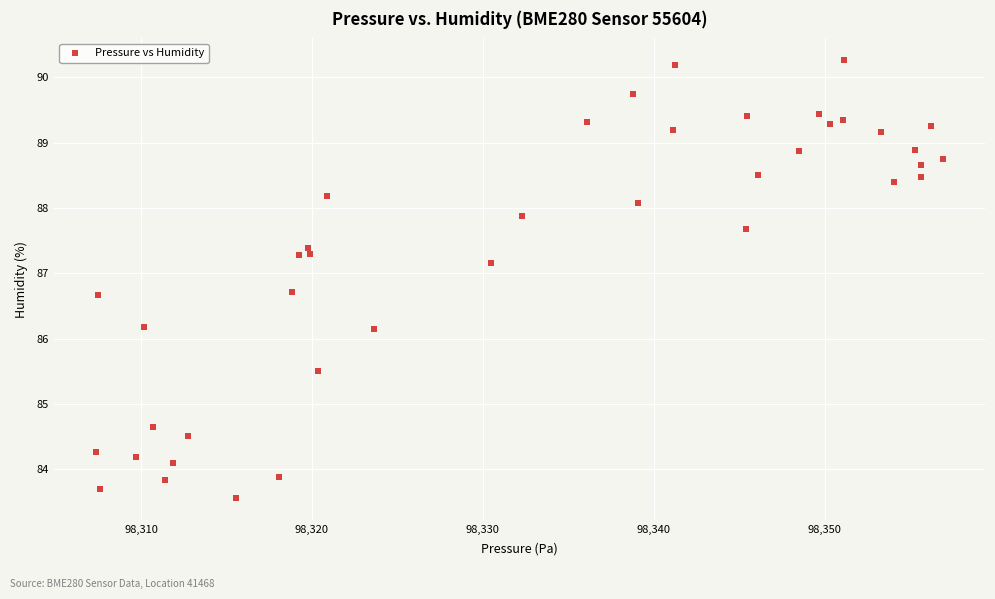

What is the range of X values (max minus min)?

49.5